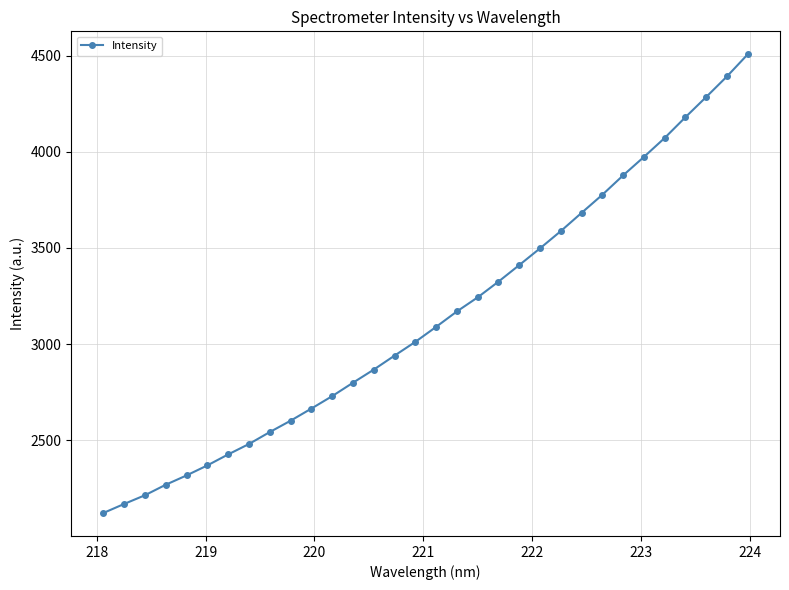

What is the sum of all values?

100584.7